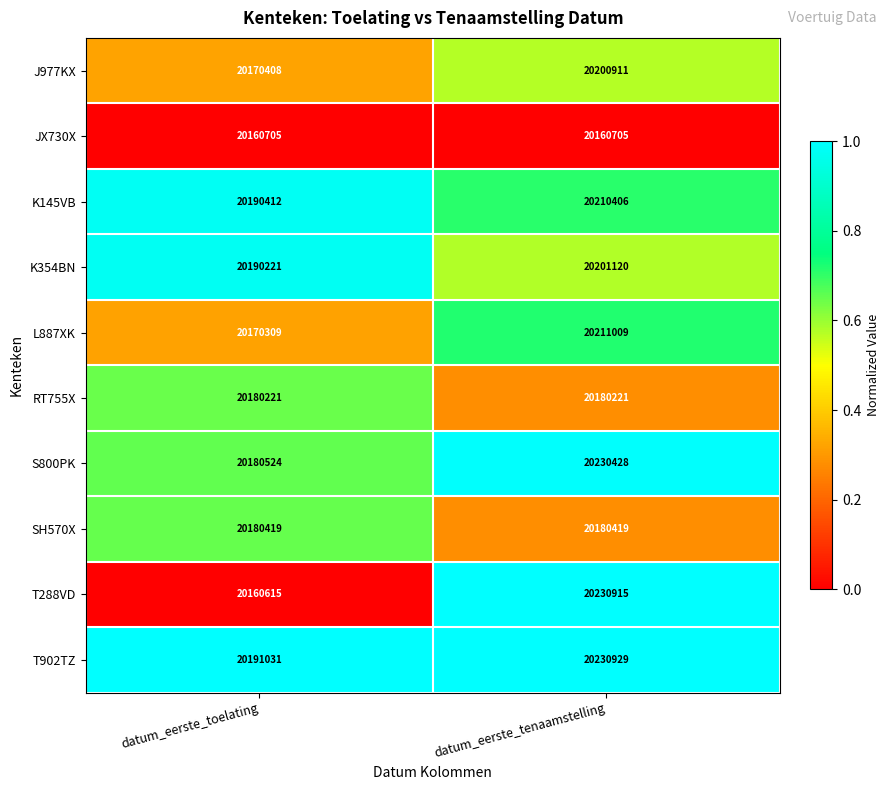

Rank the series by their maximum value, from highest to lowest.

T902TZ, T288VD, S800PK, L887XK, K145VB, K354BN, J977KX, SH570X, RT755X, JX730X